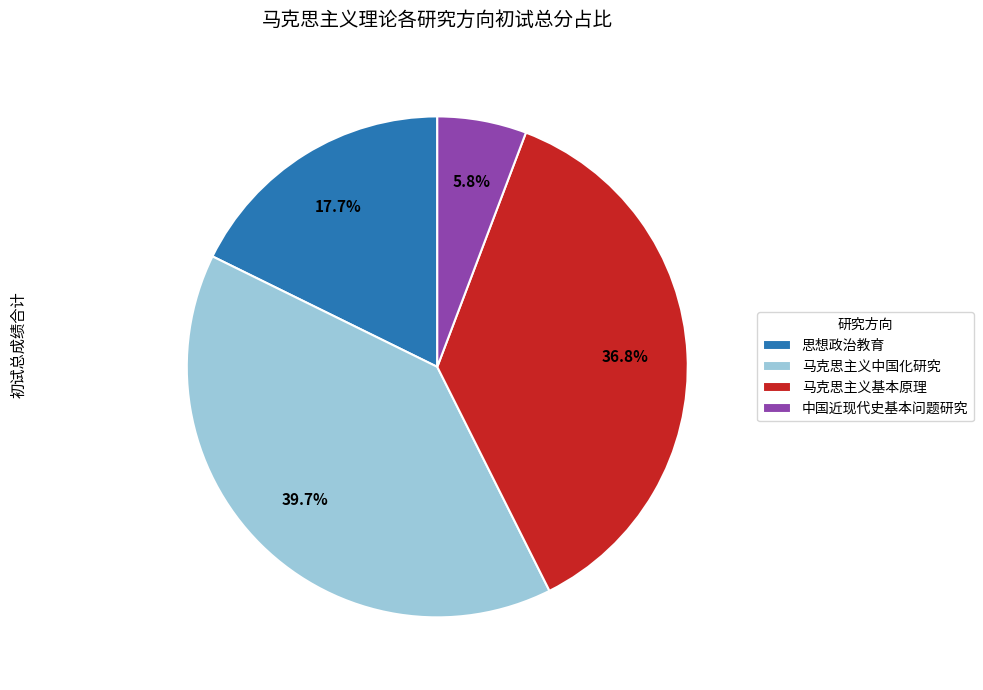

To the nearest percent, what portion does 马克思主义基本原理 represent?

37%